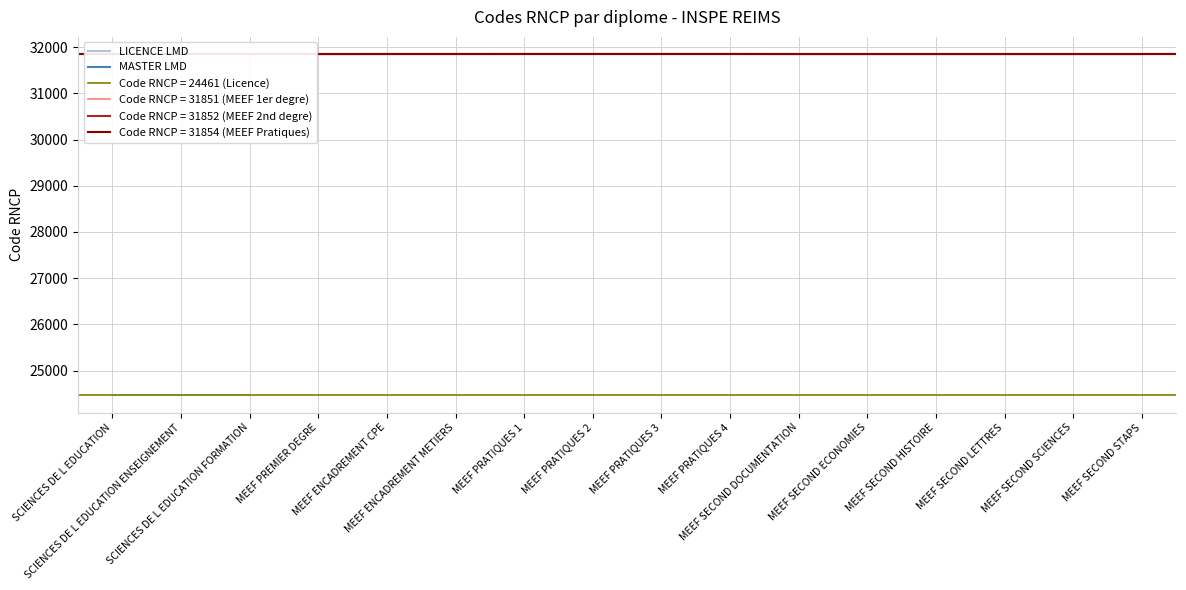

What is the maximum value for MASTER LMD?

31854